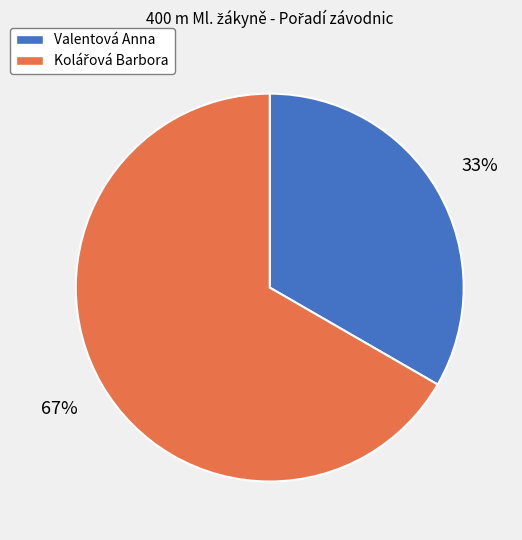

Which category has the smallest portion of the pie?

Valentová Anna